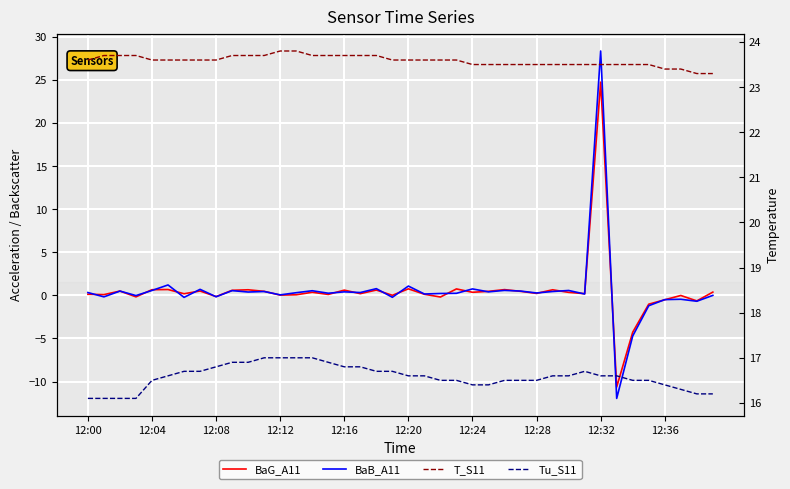

What is the value of the BaB_A11 point at the 10th from the left?

0.6